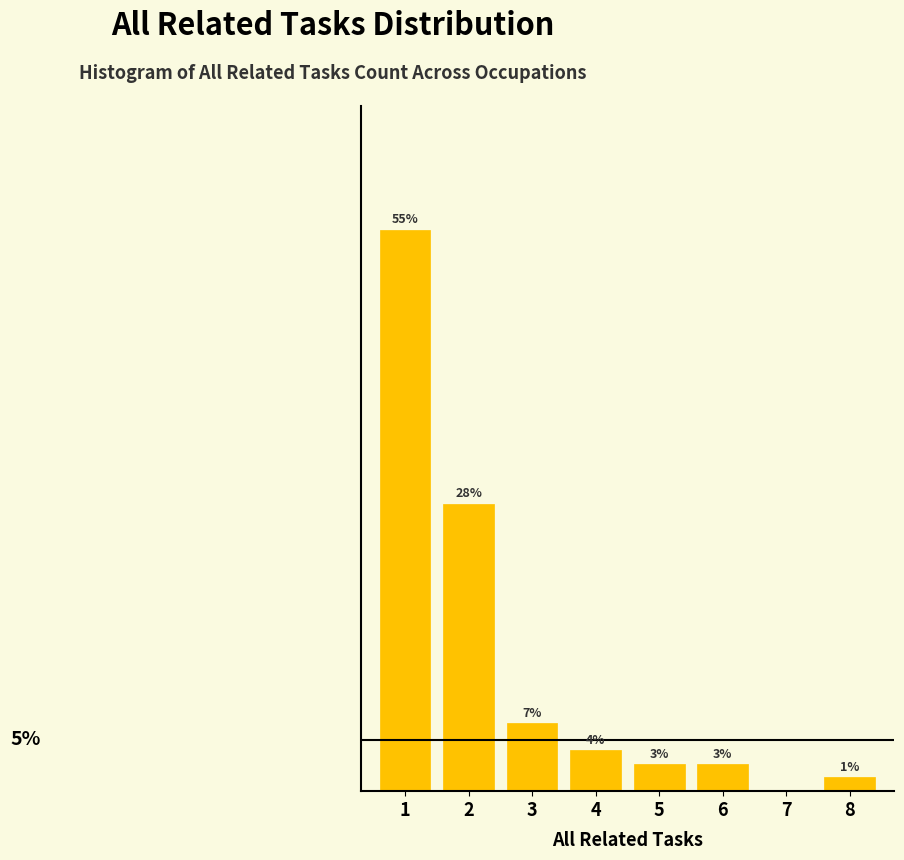

Are the bars horizontal?

No